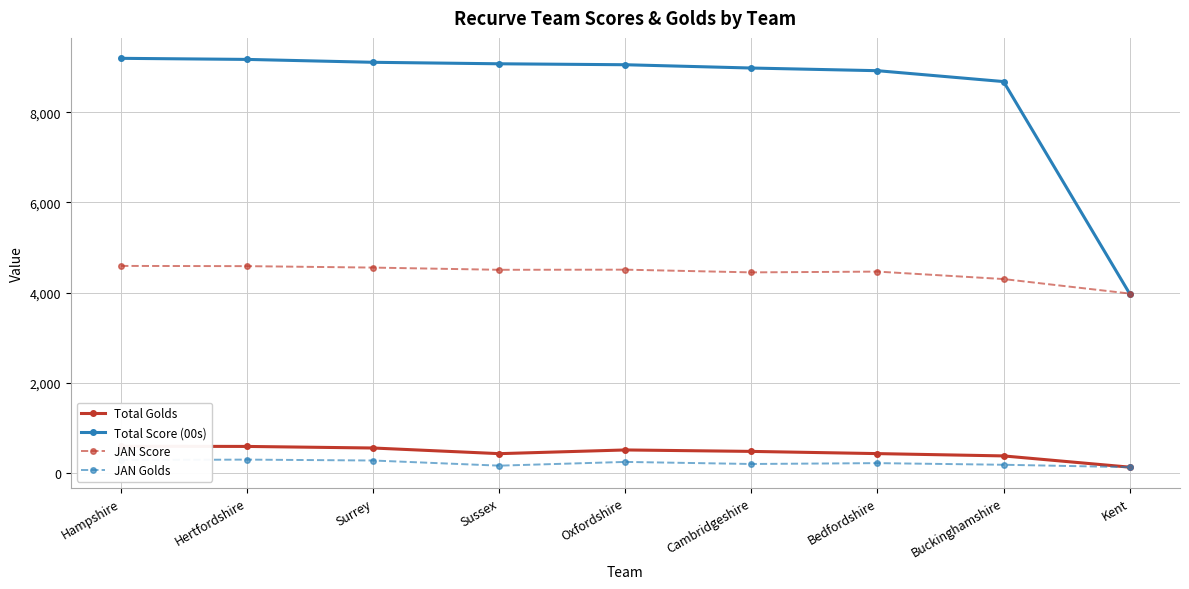

What position from the right is Buckinghamshire?

2